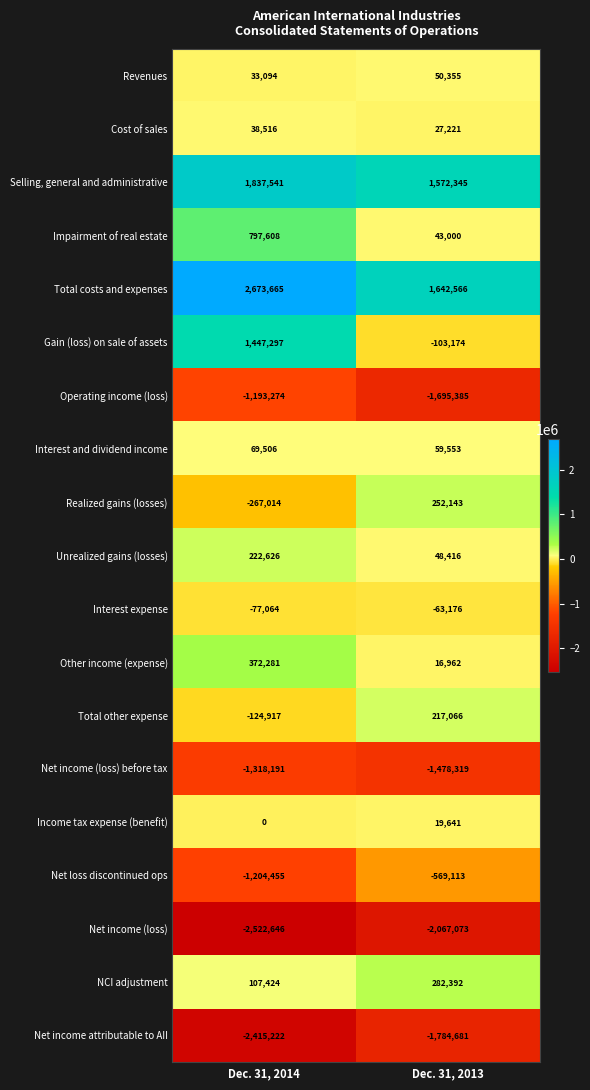

What is the sum of the Income tax expense (benefit) values at Dec. 31, 2014 and Dec. 31, 2013?

19641